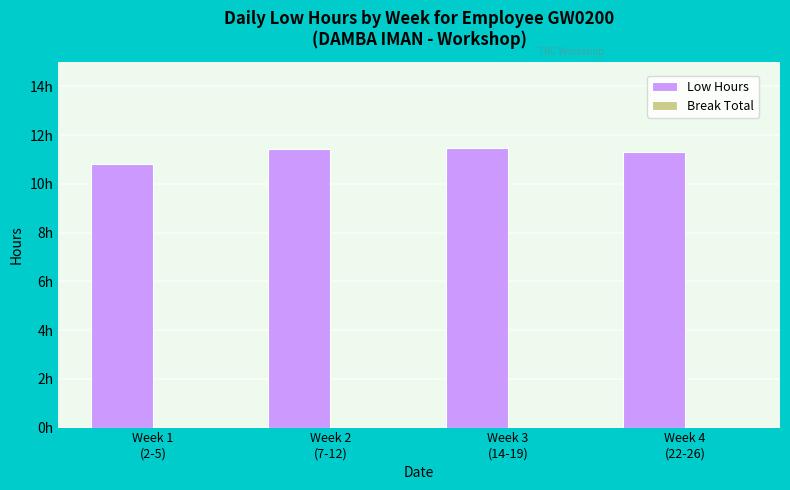

Reading left to right, transcribe all the data shown in this chart.

Low Hours: Week 1
(2-5)=10.8	Week 2
(7-12)=11.4	Week 3
(14-19)=11.5	Week 4
(22-26)=11.3
Break Total: Week 1
(2-5)=0.0	Week 2
(7-12)=0.0	Week 3
(14-19)=0.0	Week 4
(22-26)=0.0